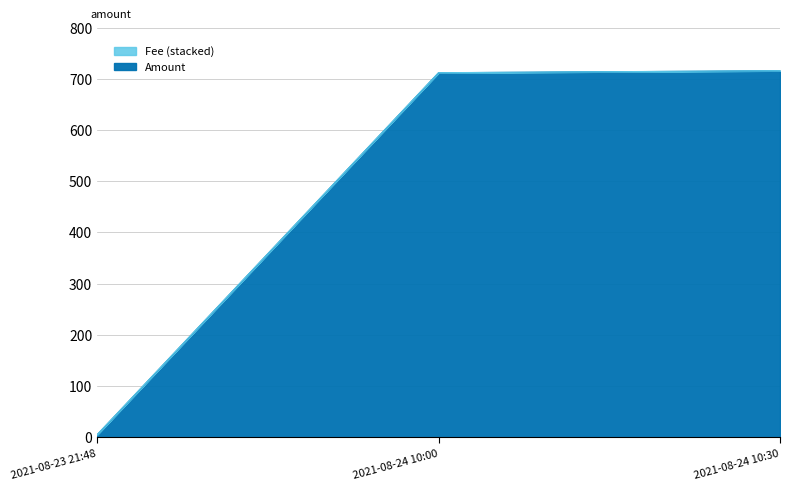

The chart shows a value of 5.0 at 2021-08-23 21:48. True or false?

True